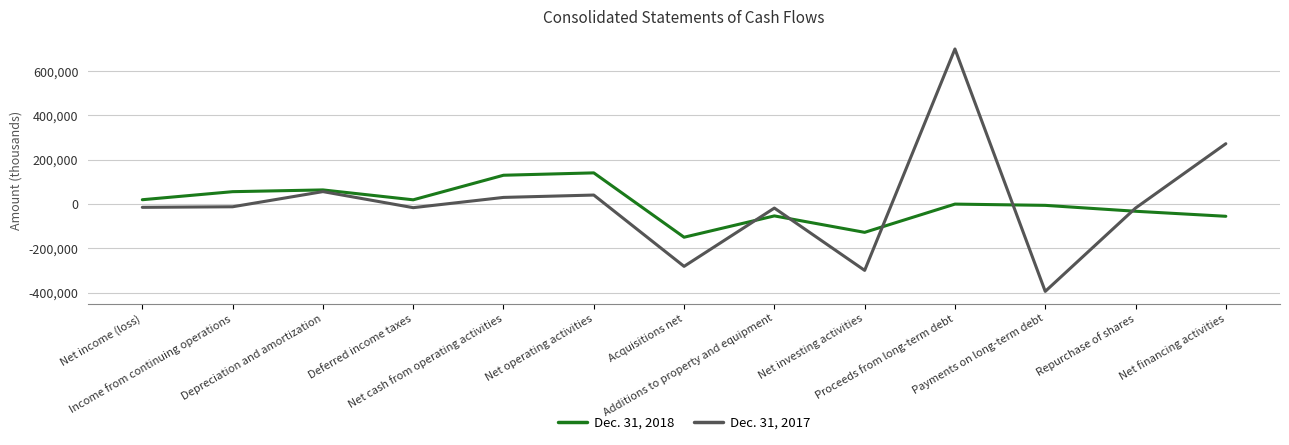

What is the approximate value of Dec. 31, 2017 at Repurchase of shares?

-17885